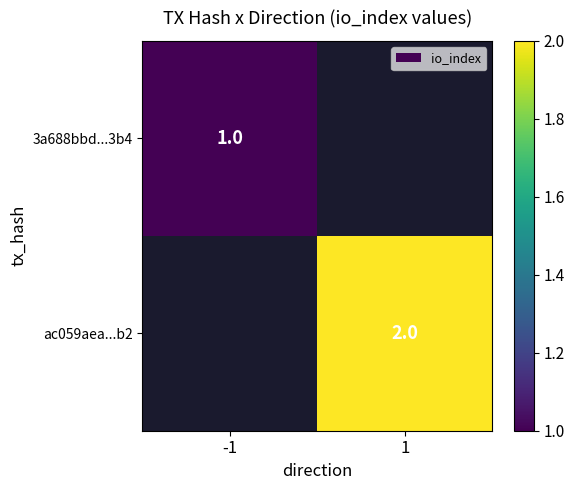

Is the value of 3a688bbd...3b4 at -1 greater than the value of ac059aea...b2 at 1?

No